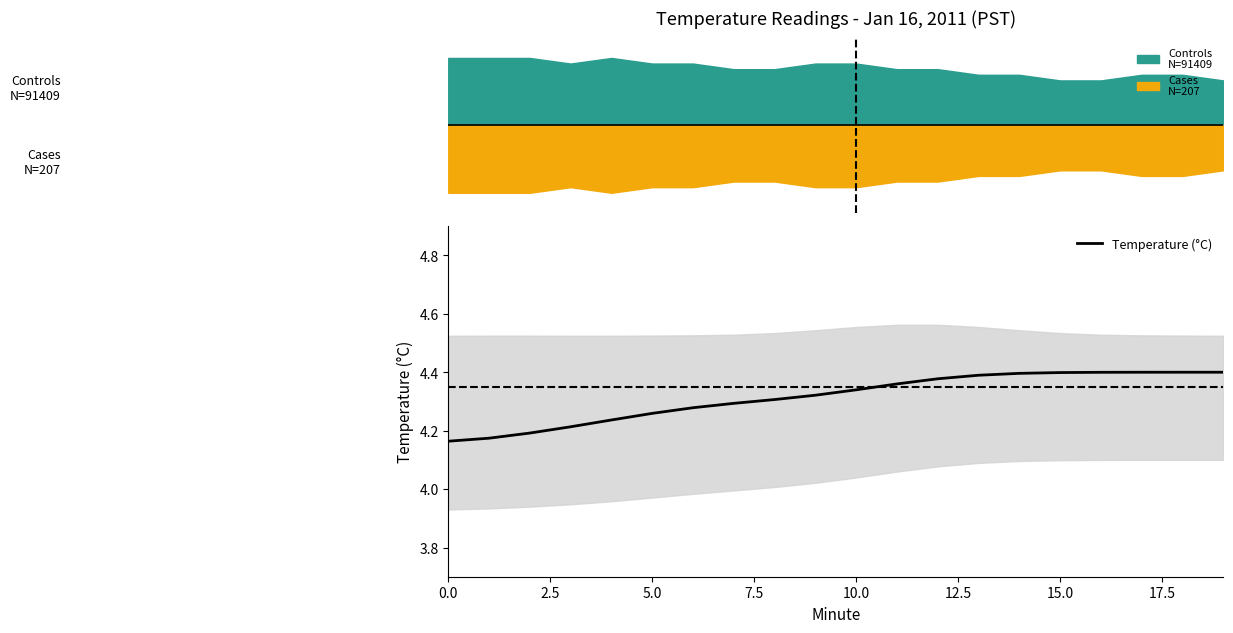

How many lines are shown in the chart?

1